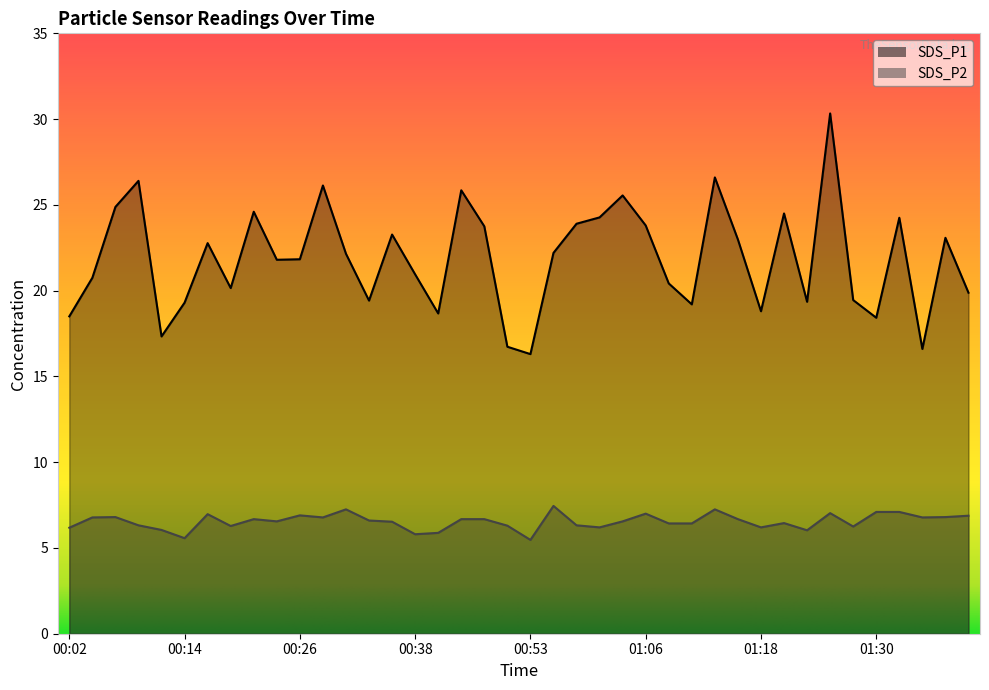

Which label corresponds to the smallest value in the chart?

00:53